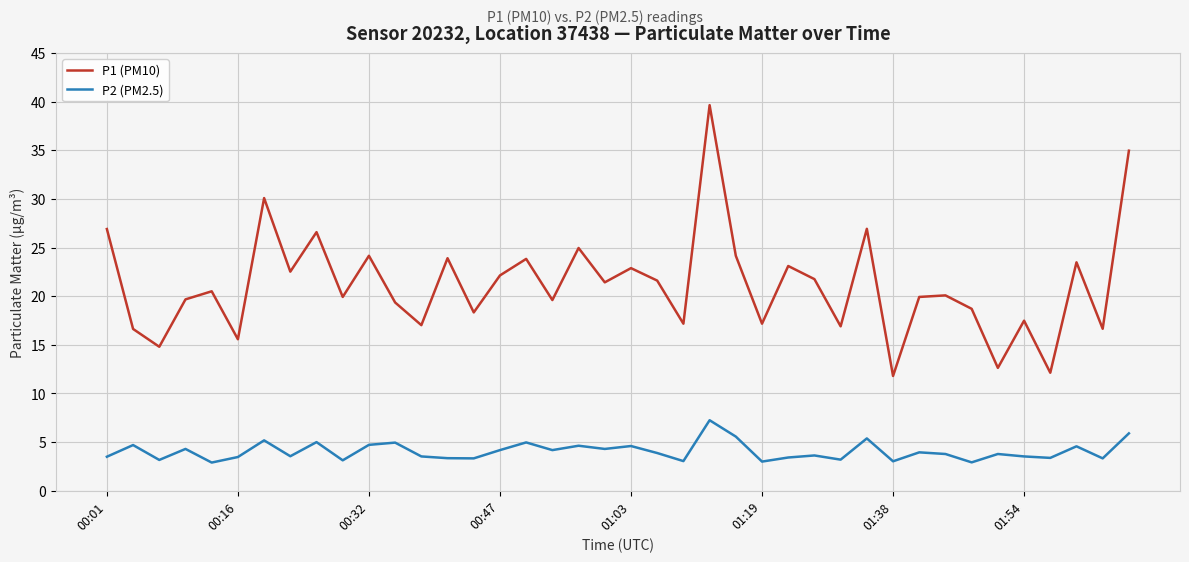

What is the difference between the maximum and minimum values in the P1 (PM10) series?

27.8